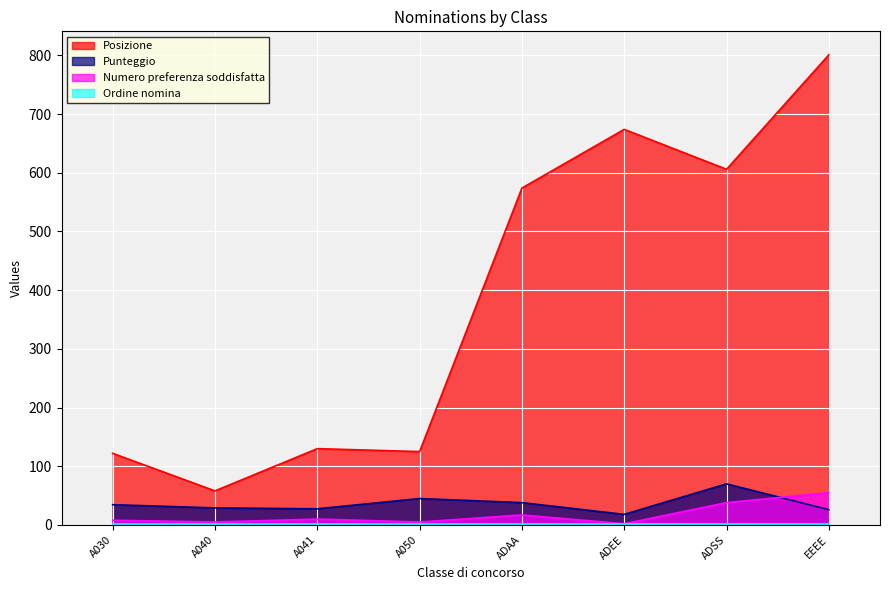

What is the label of the 3rd point from the right?

ADEE